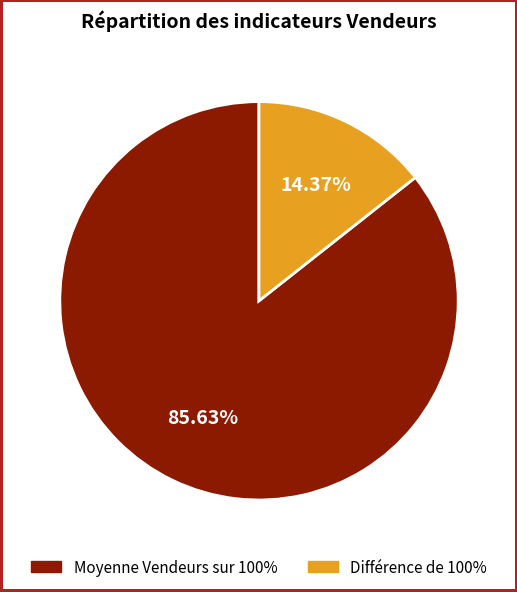

Is there any slice that represents more than half of the pie?

Yes